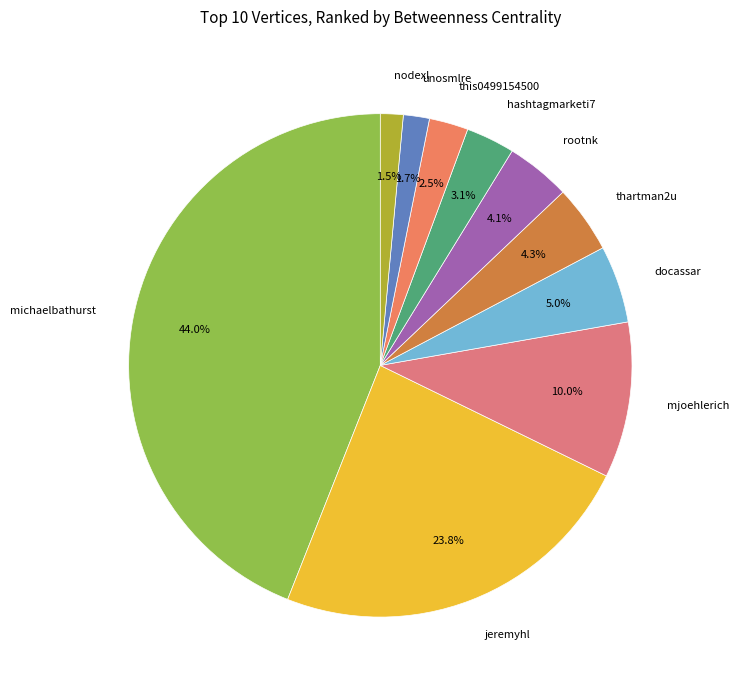

The michaelbathurst slice represents 44% of the pie. True or false?

True